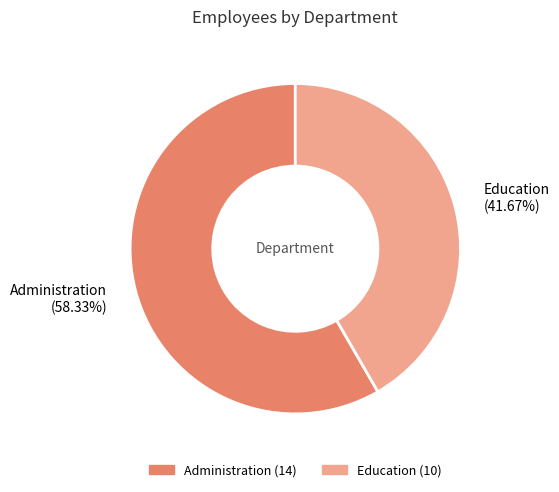

Count the number of slices in the pie.

2